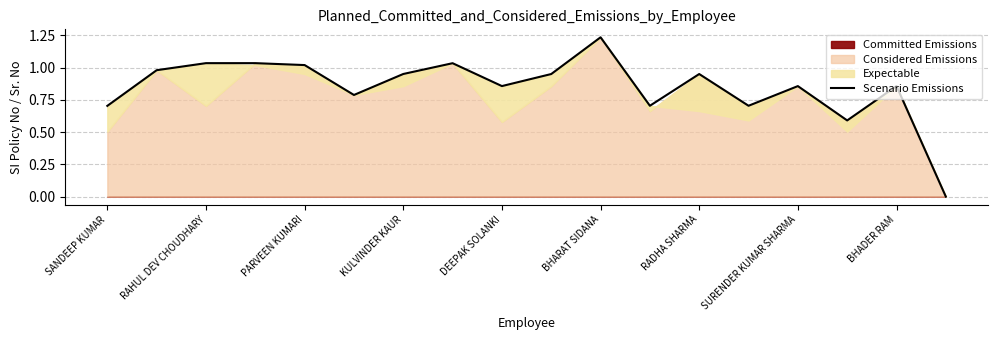

True or false: there are more than 2 points higher than both neighbors.

True